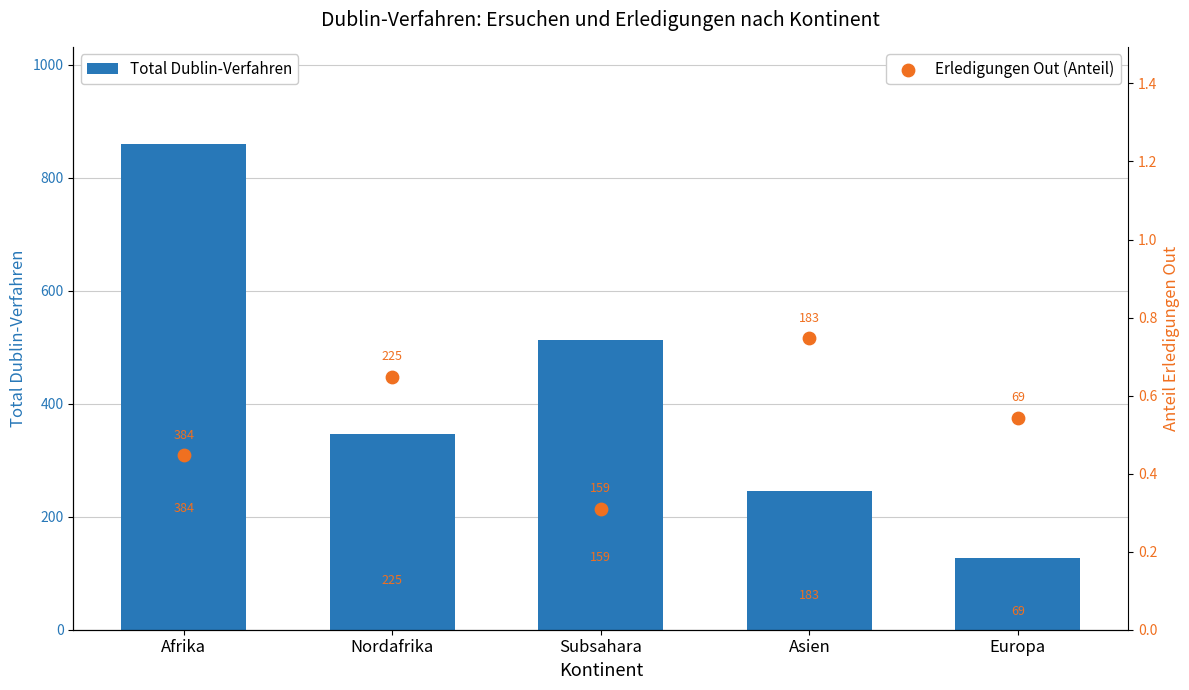

Which series has the largest total across all categories?

Total Dublin-Verfahren